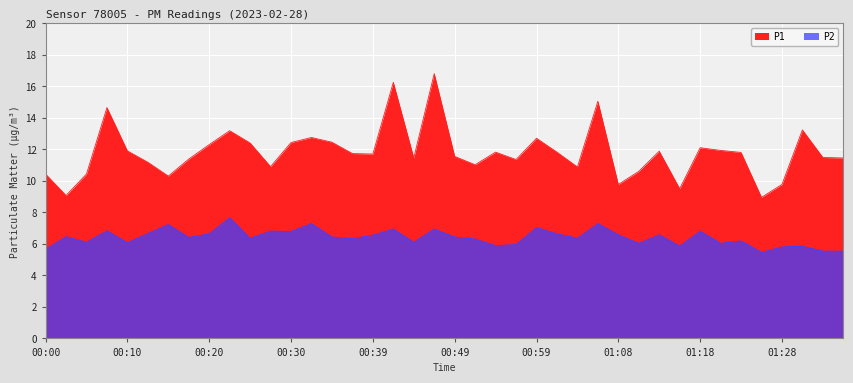

What is the difference between the second highest and minimum values in the P2 series?

1.8